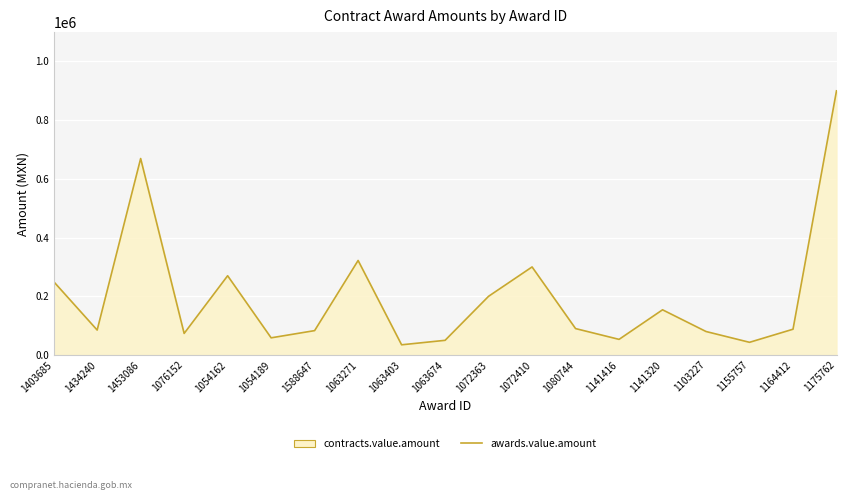

What is the difference between the values at 1054189 and 1141416?

5242.0